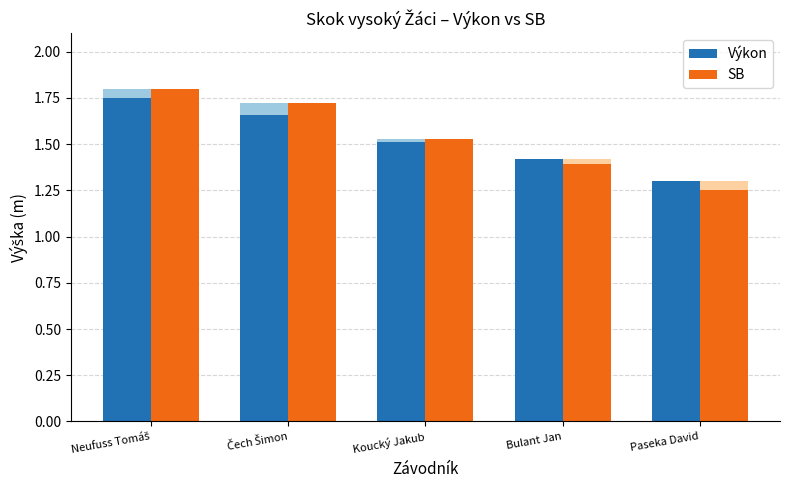

Rank the series by their average value, from highest to lowest.

SB, Výkon